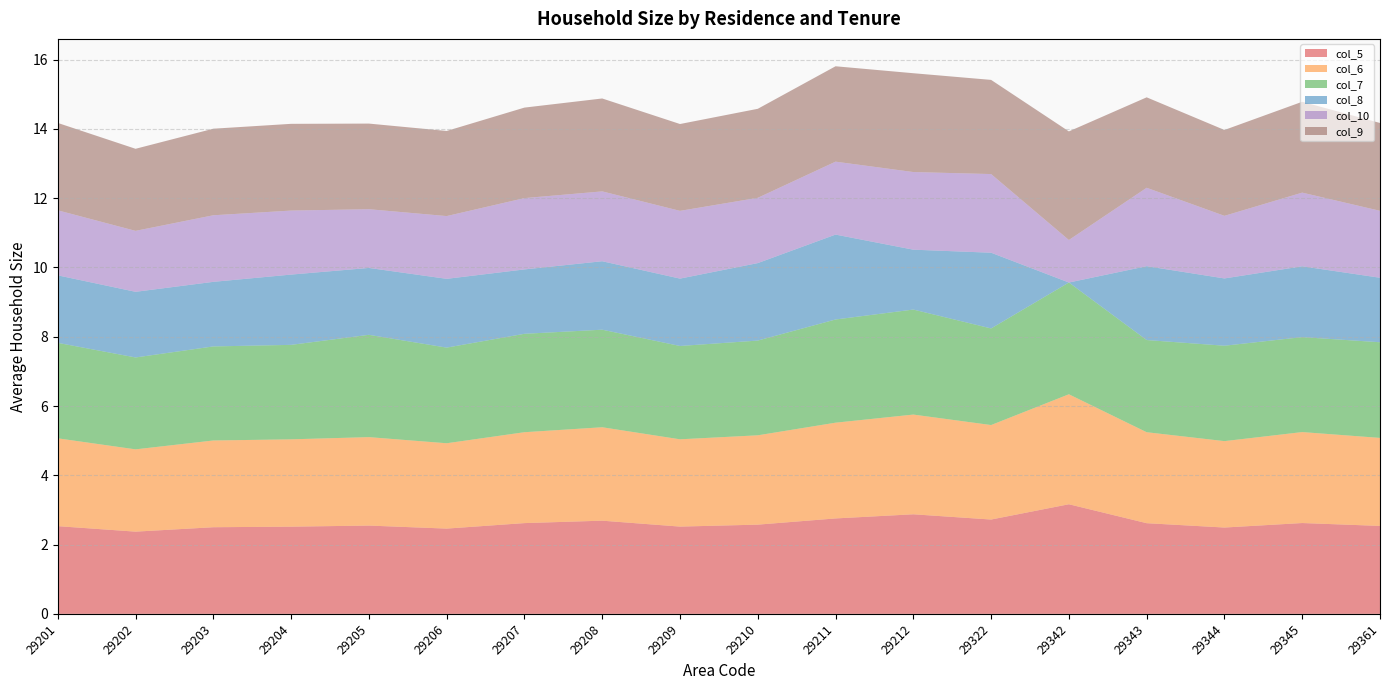

Reading right to left, extract all data points from this chart.

col_5: 2.5	2.6	2.5	2.6	3.2	2.7	2.9	2.8	2.6	2.5	2.7	2.6	2.5	2.5	2.5	2.5	2.4	2.5
col_6: 2.5	2.6	2.5	2.6	3.2	2.7	2.9	2.8	2.6	2.5	2.7	2.6	2.5	2.6	2.5	2.5	2.4	2.5
col_7: 2.8	2.7	2.8	2.7	3.2	2.8	3.0	3.0	2.7	2.7	2.8	2.8	2.8	3.0	2.7	2.7	2.7	2.8
col_8: 1.9	2.0	1.9	2.1	0.0	2.2	1.7	2.5	2.2	1.9	2.0	1.9	2.0	1.9	2.0	1.9	1.9	1.9
col_10: 1.9	2.1	1.8	2.3	1.2	2.3	2.2	2.1	1.9	2.0	2.0	2.1	1.8	1.7	1.8	1.9	1.8	1.9
col_9: 2.5	2.6	2.5	2.6	3.1	2.7	2.9	2.8	2.6	2.5	2.7	2.6	2.5	2.5	2.5	2.5	2.4	2.5